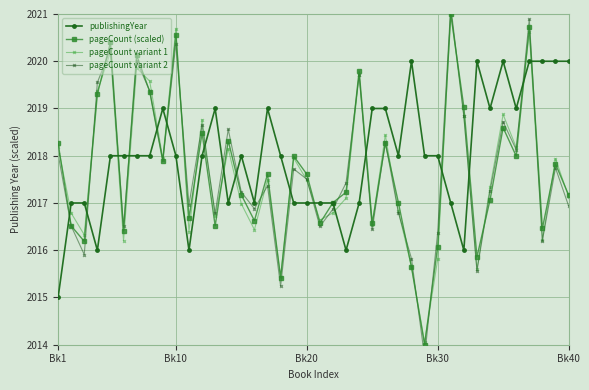

What is the lowest value of the pageCount variant 1 series?

2014.1